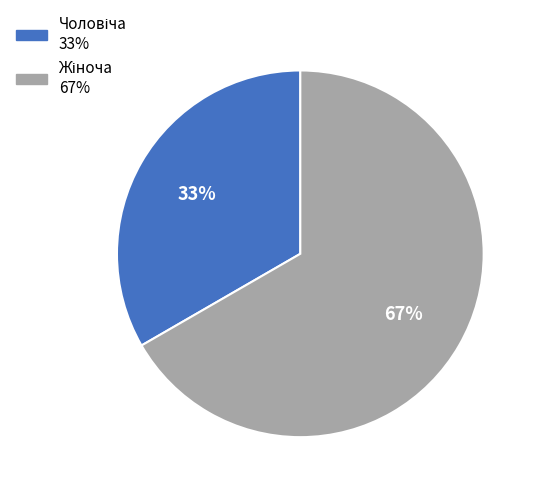

Does any single category account for the majority?

Yes